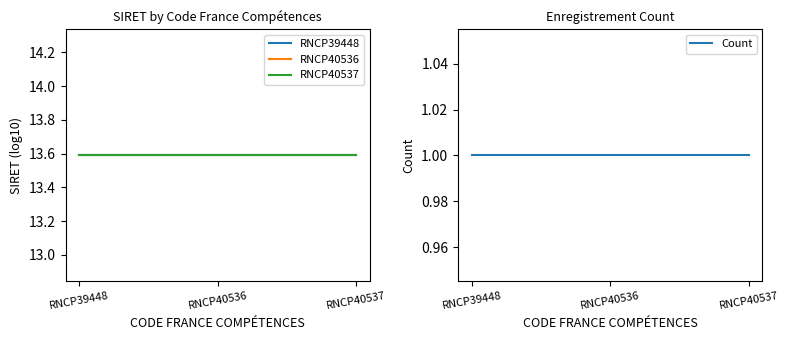

True or false: RNCP40537 has a value of 4.7 at RNCP40537.

False